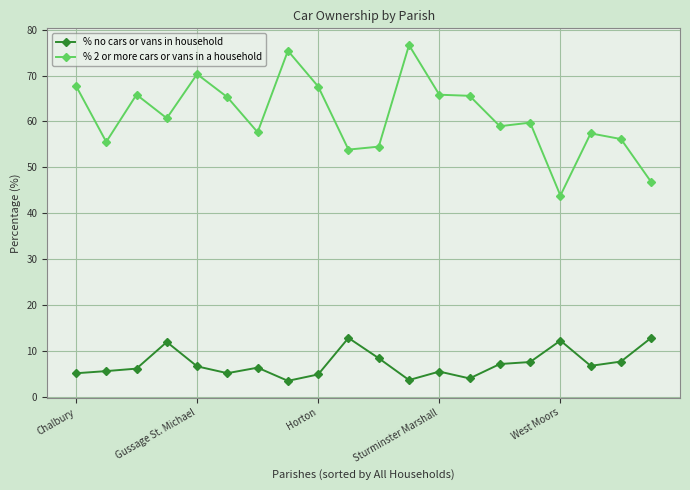

True or false: % 2 or more cars or vans in a household has more than 2 points higher than both neighbors.

True